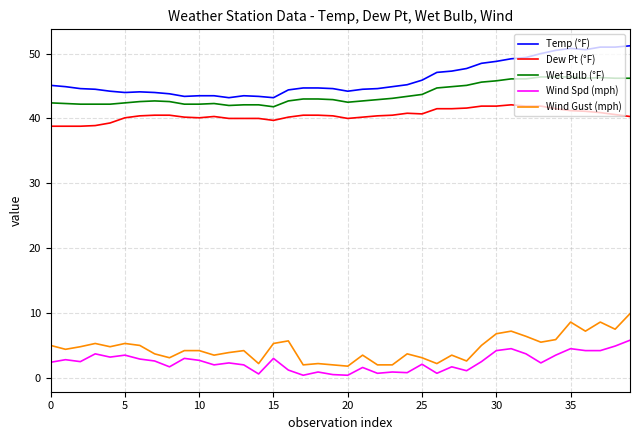

List the series in order of their peak value, highest first.

Temp (°F), Wet Bulb (°F), Dew Pt (°F), Wind Gust (mph), Wind Spd (mph)